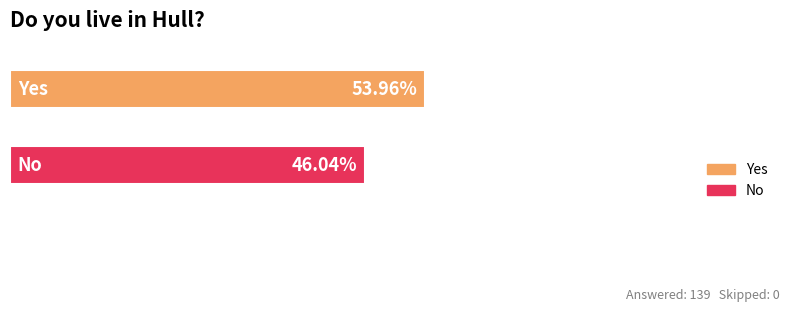

Reading left to right, extract all data points from this chart.

Yes=75	No=64